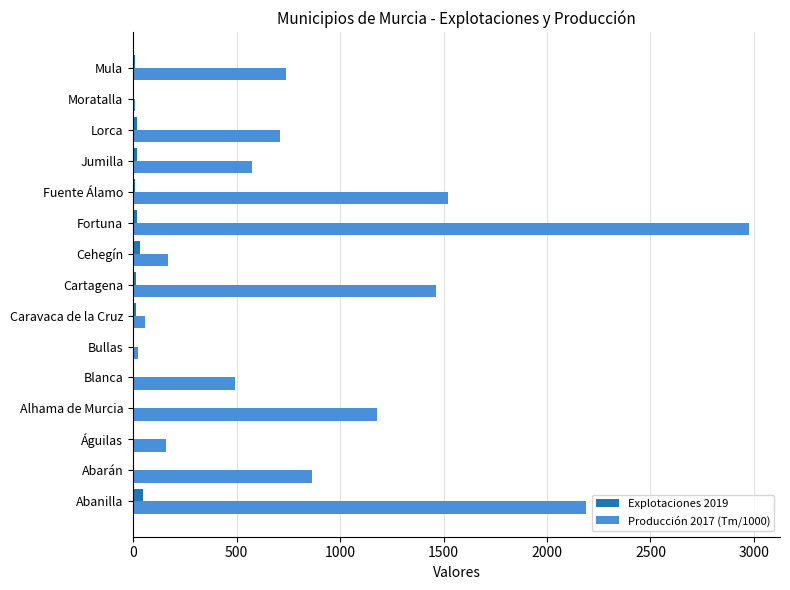

True or false: Producción 2017 (Tm/1000) has a value of 1180.8 at Alhama de Murcia.

True